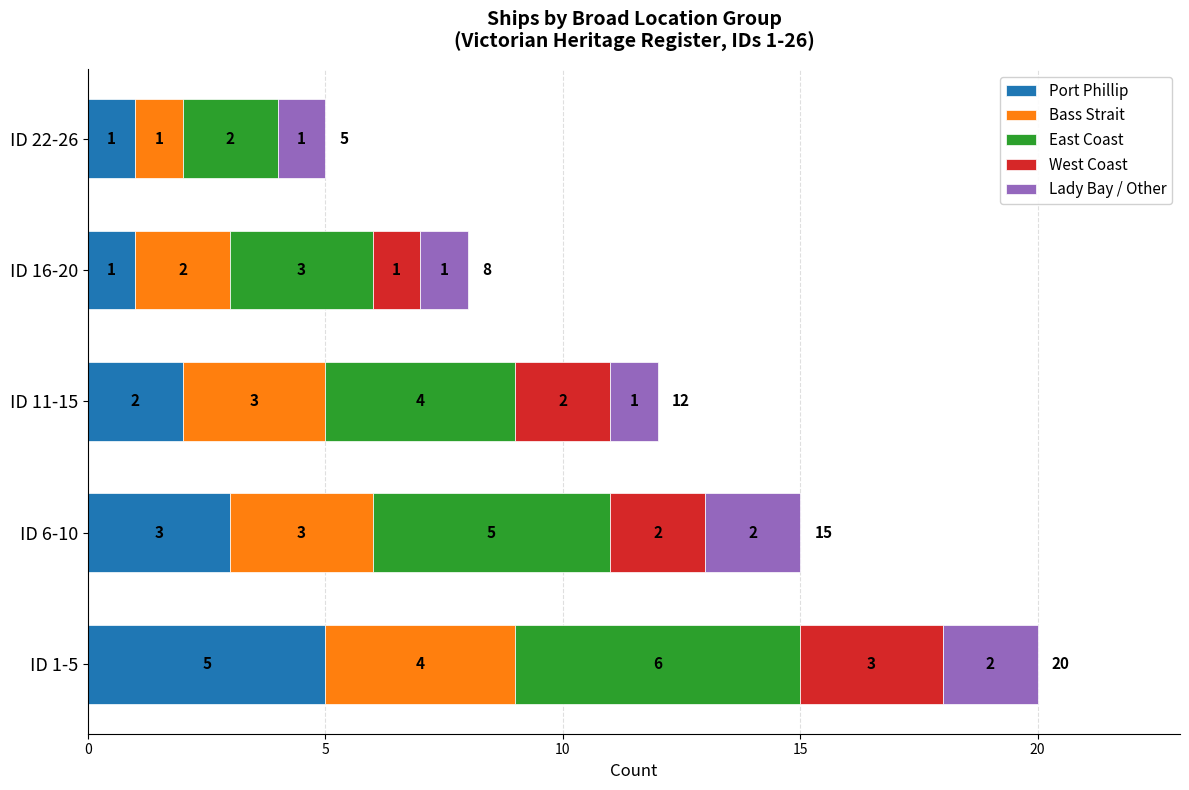

What is the maximum value for Port Phillip?

5